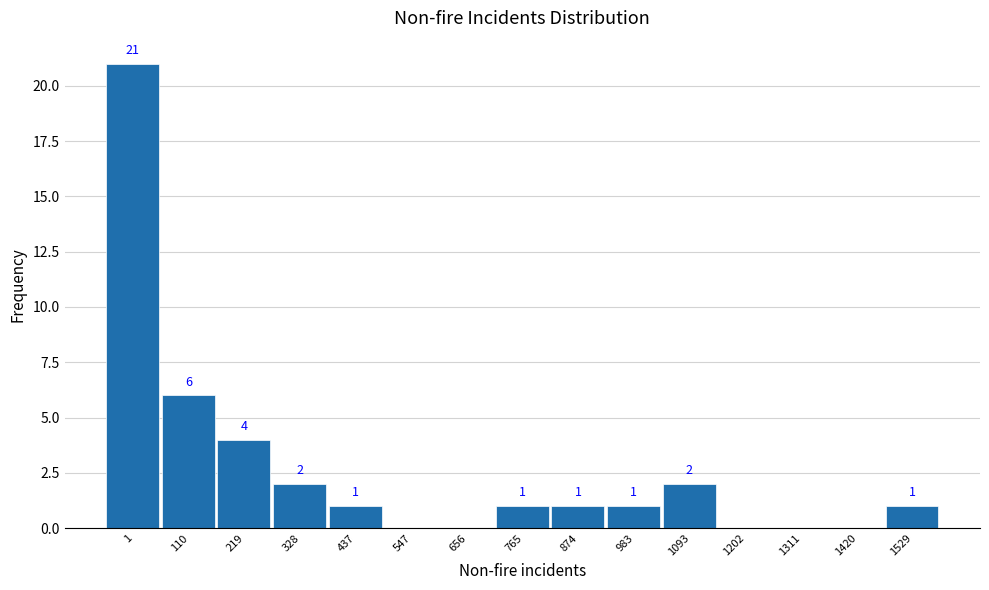

Reading right to left, what are all the values shown in this chart?

1529=1	1420=0	1311=0	1202=0	1093=2	983=1	874=1	765=1	656=0	547=0	437=1	328=2	219=4	110=6	1=21